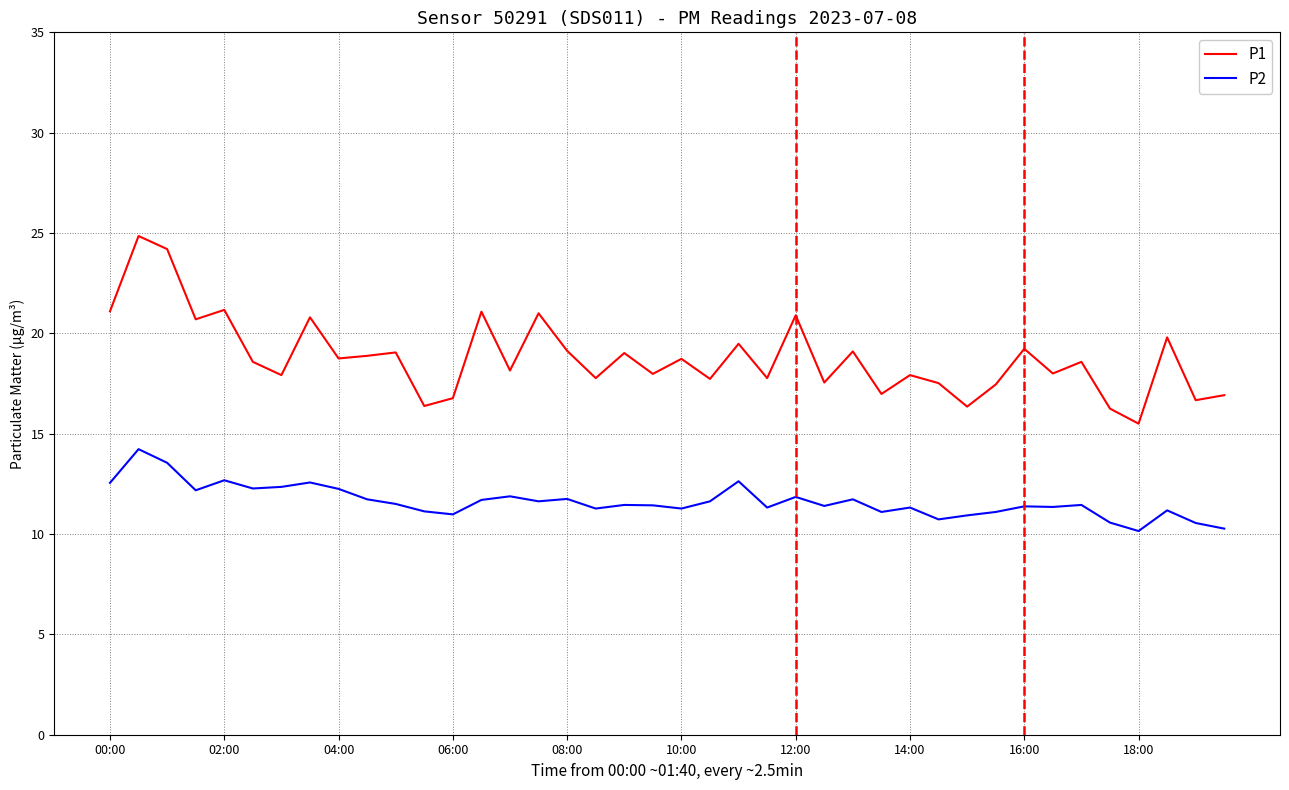

Does the chart display data point markers on the line(s)?

No